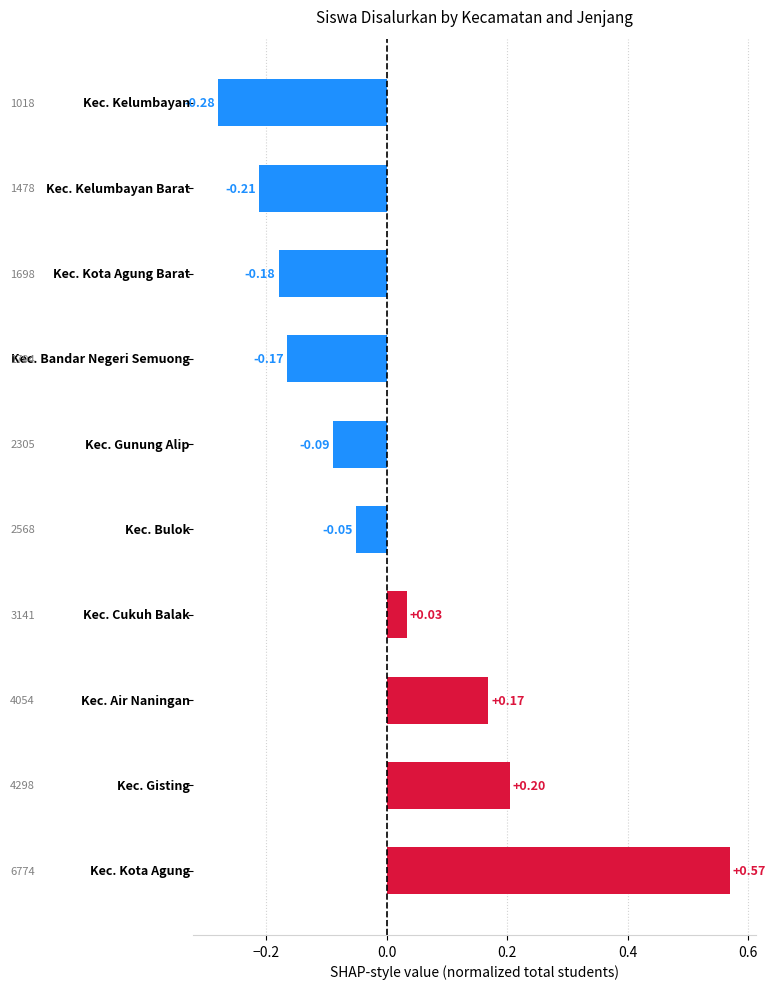

What is the difference between the second highest and second lowest values?

0.4